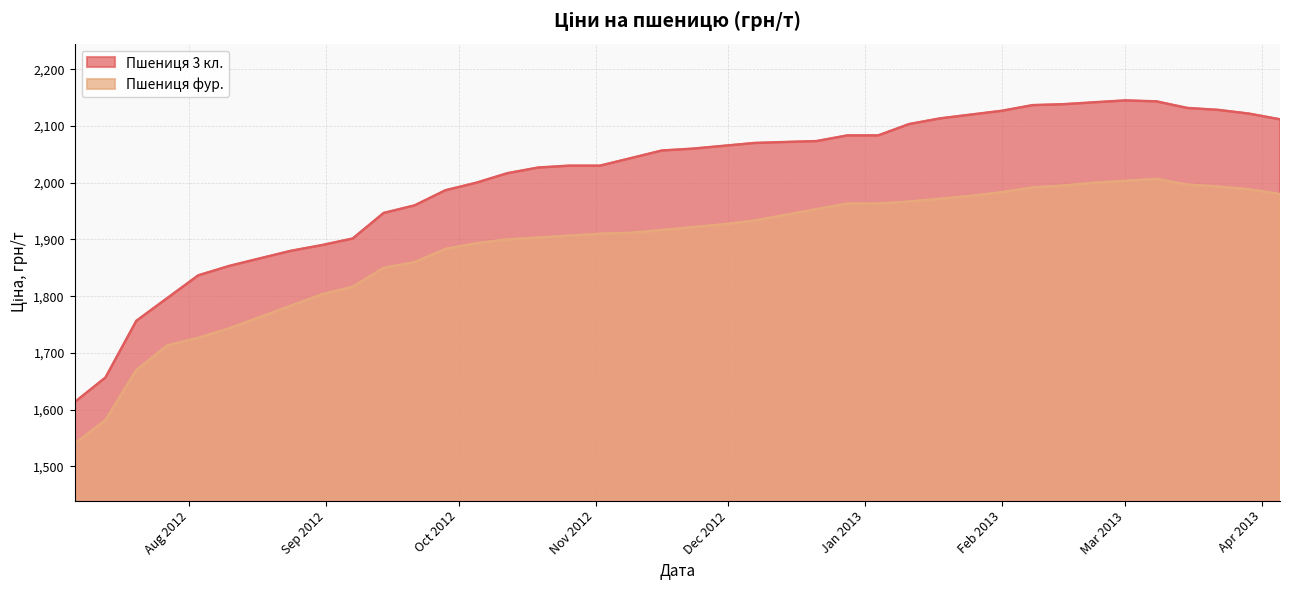

What is the label of the 37th point from the right?

2012-07-27